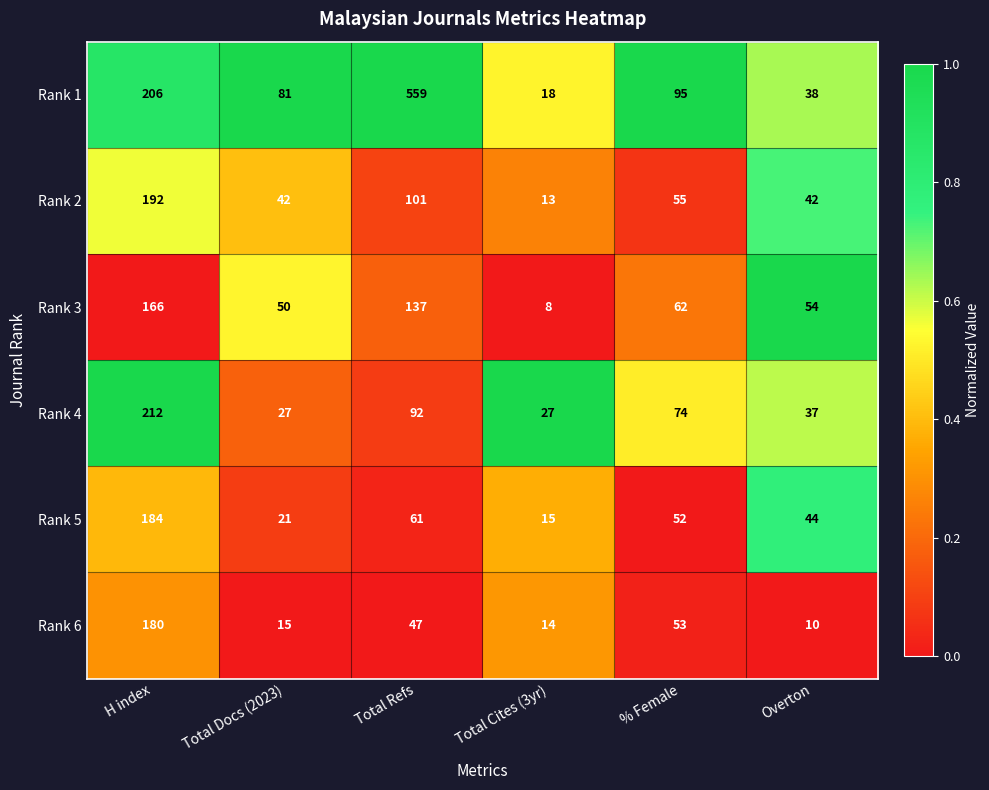

What is the total value across all series at Overton?

225